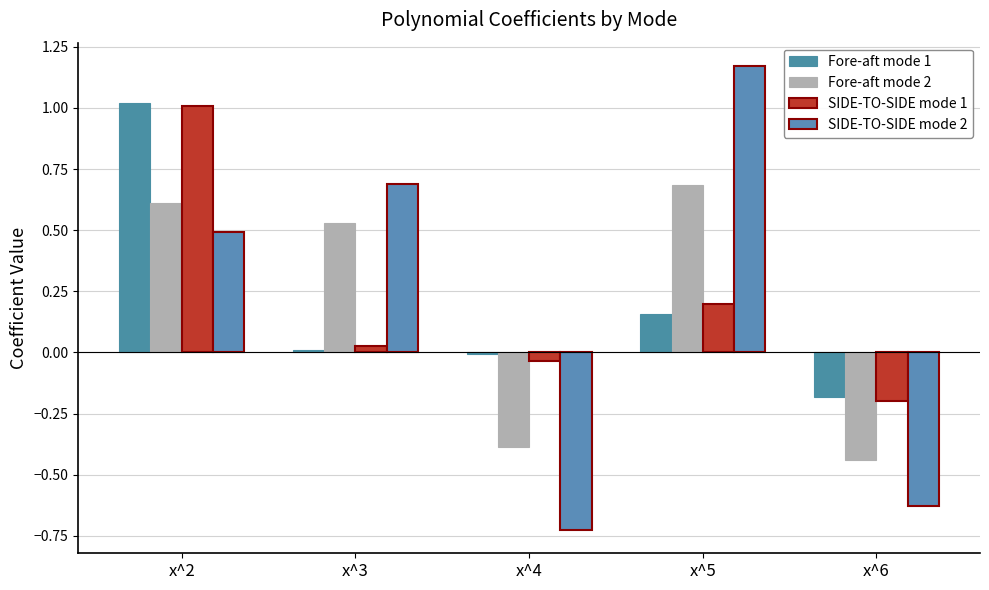

Reading left to right, extract all data points from this chart.

Fore-aft mode 1: x^2=1.0	x^3=0.0	x^4=-0.0	x^5=0.2	x^6=-0.2
Fore-aft mode 2: x^2=0.6	x^3=0.5	x^4=-0.4	x^5=0.7	x^6=-0.4
SIDE-TO-SIDE mode 1: x^2=1.0	x^3=0.0	x^4=-0.0	x^5=0.2	x^6=-0.2
SIDE-TO-SIDE mode 2: x^2=0.5	x^3=0.7	x^4=-0.7	x^5=1.2	x^6=-0.6